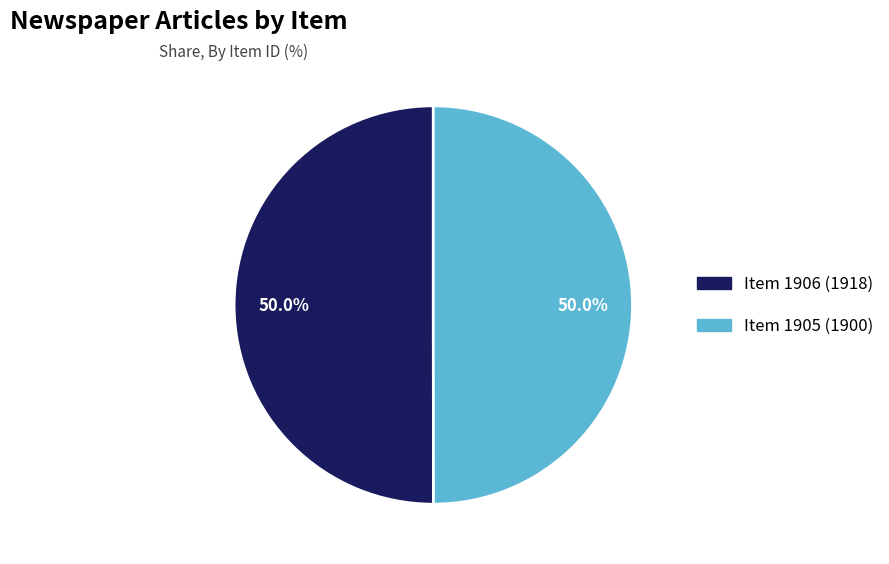

Approximately how many times larger is the value at Item 1906 (1918) compared to Item 1905 (1900)?

1.0